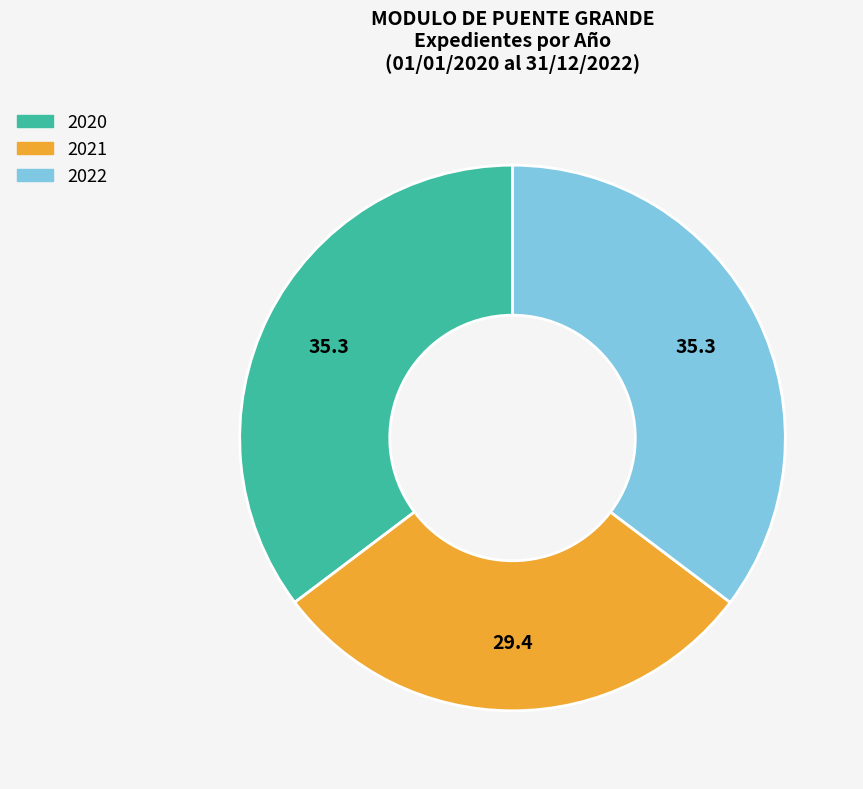

Which slice is the smallest?

2021